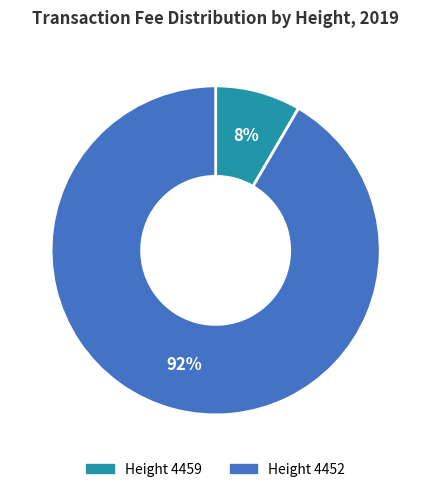

Combined, do Height 4452 and Height 4459 account for over 50%?

Yes